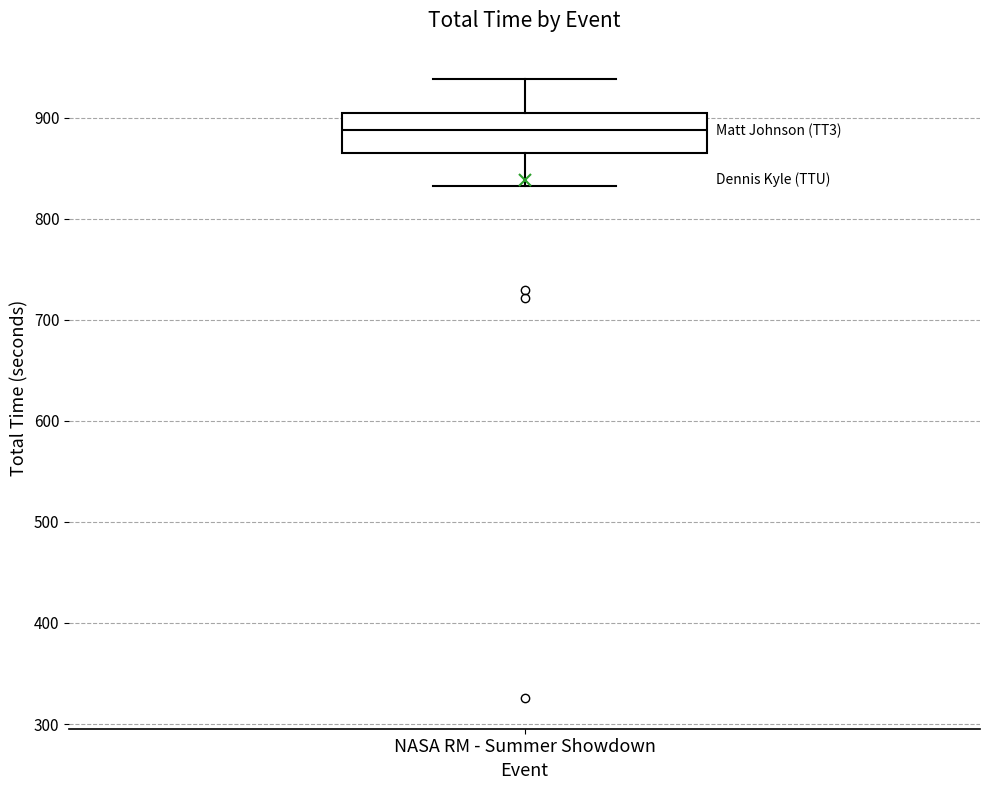

Transcribe this box plot: give where the median line is, the range the box spans, and where the two whiskers end, as read against the y-axis. The values are not printed on the chart, so give them approximately, as read against the axis.

median 890, box 860 to 900, whiskers 830 to 940